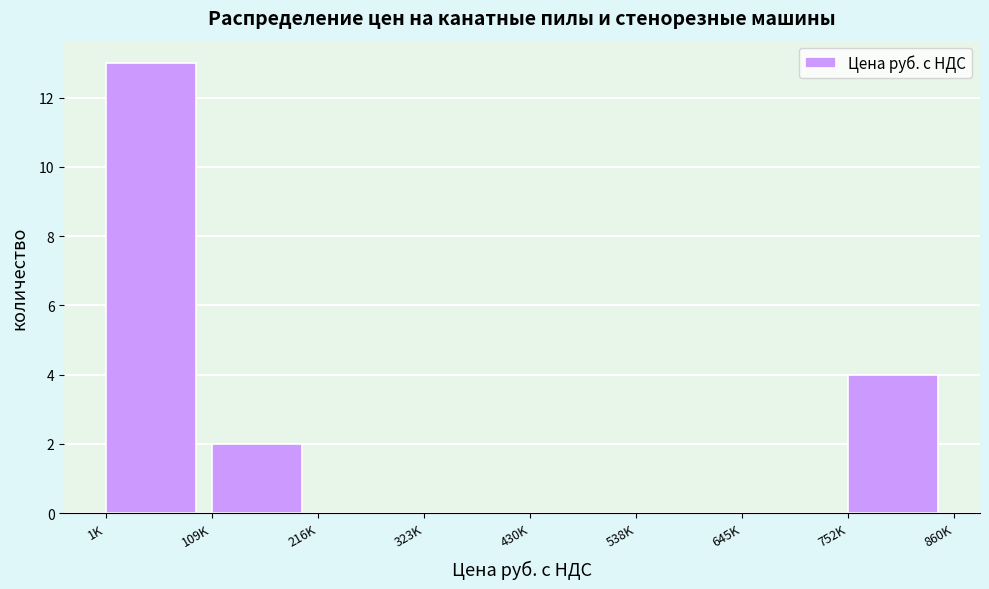

Reading left to right, list all the values displayed in this chart.

1K=13	109K=2	216K=0	323K=0	430K=0	538K=0	645K=0	752K=4